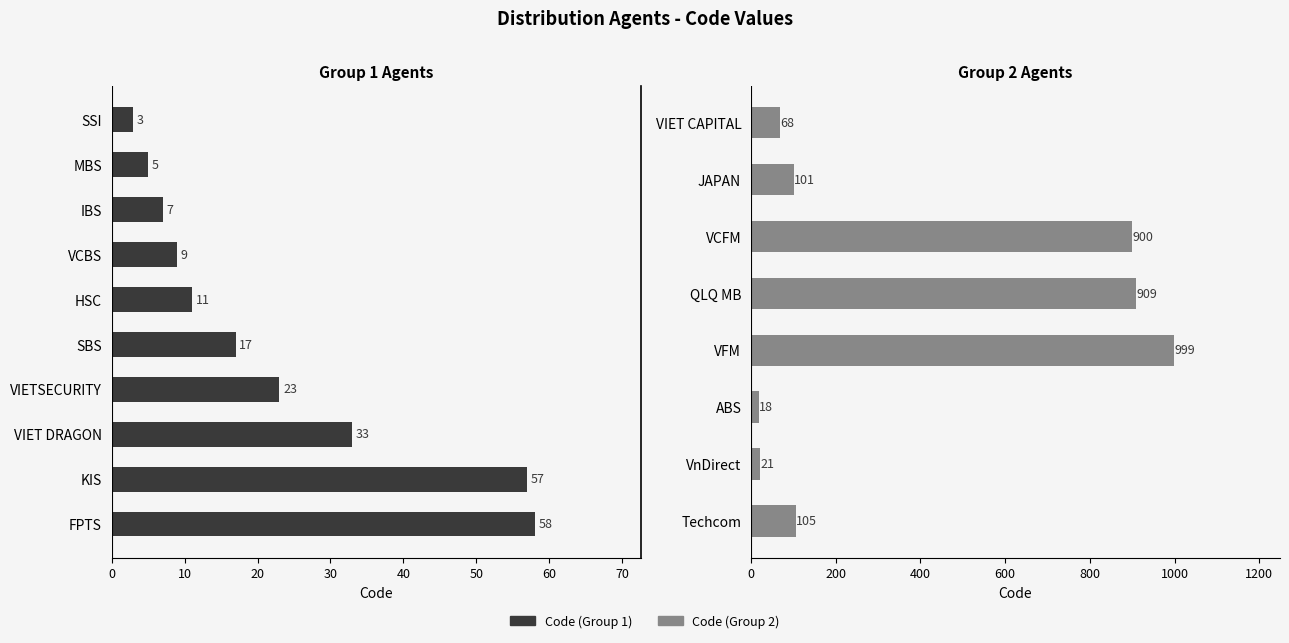

Reading left to right, extract all data points from this chart.

SSI=3	MBS=5	IBS=7	VCBS=9	HSC=11	SBS=17	VIETSECURITY=23	VIET DRAGON=33	KIS=57	FPTS=58	VIET CAPITAL=68	JAPAN=101	VCFM=900	QLQ MB=909	VFM=999	ABS=18	VnDirect=21	Techcom=105